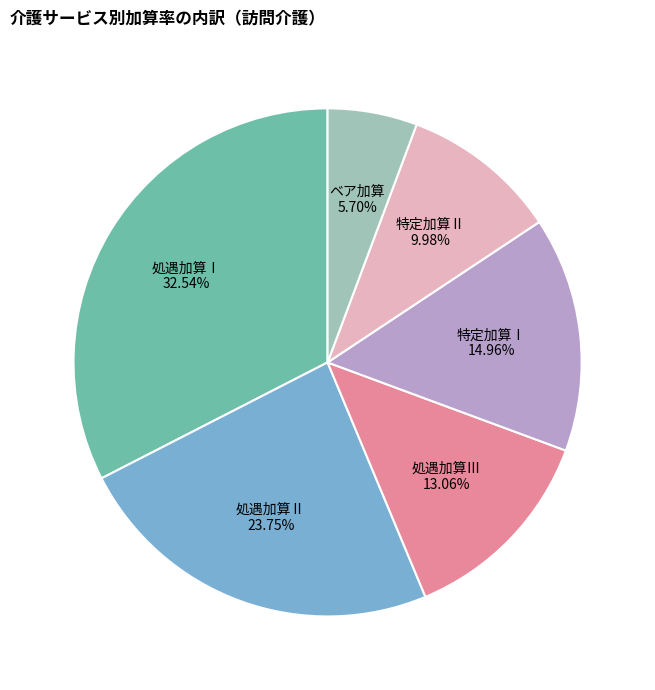

Count the number of slices in the pie.

6